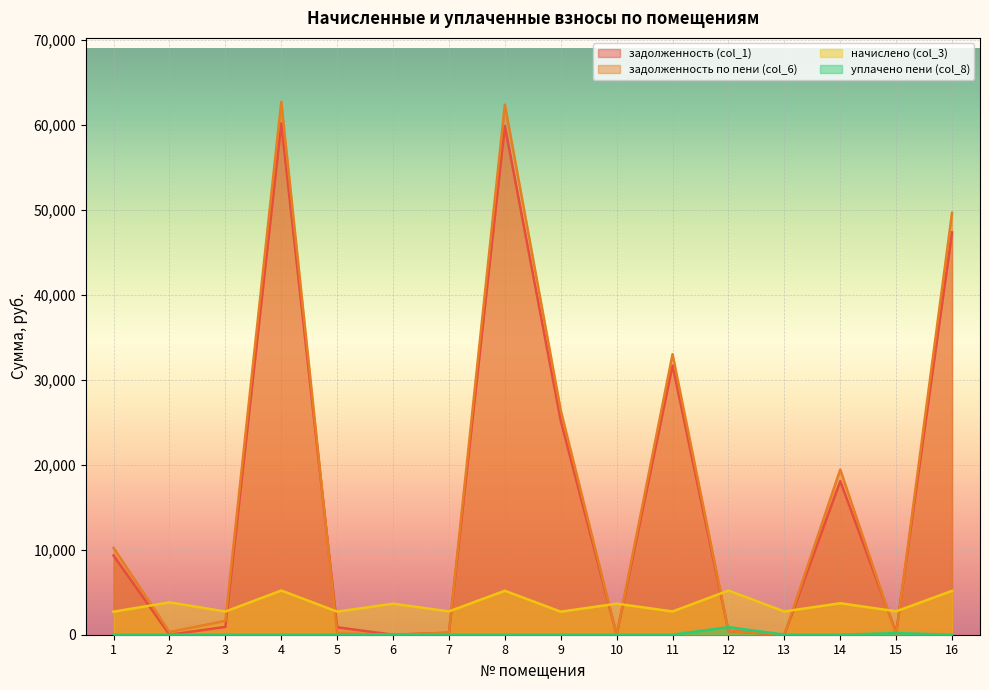

At how many categories does at least one series exceed 9506?

7